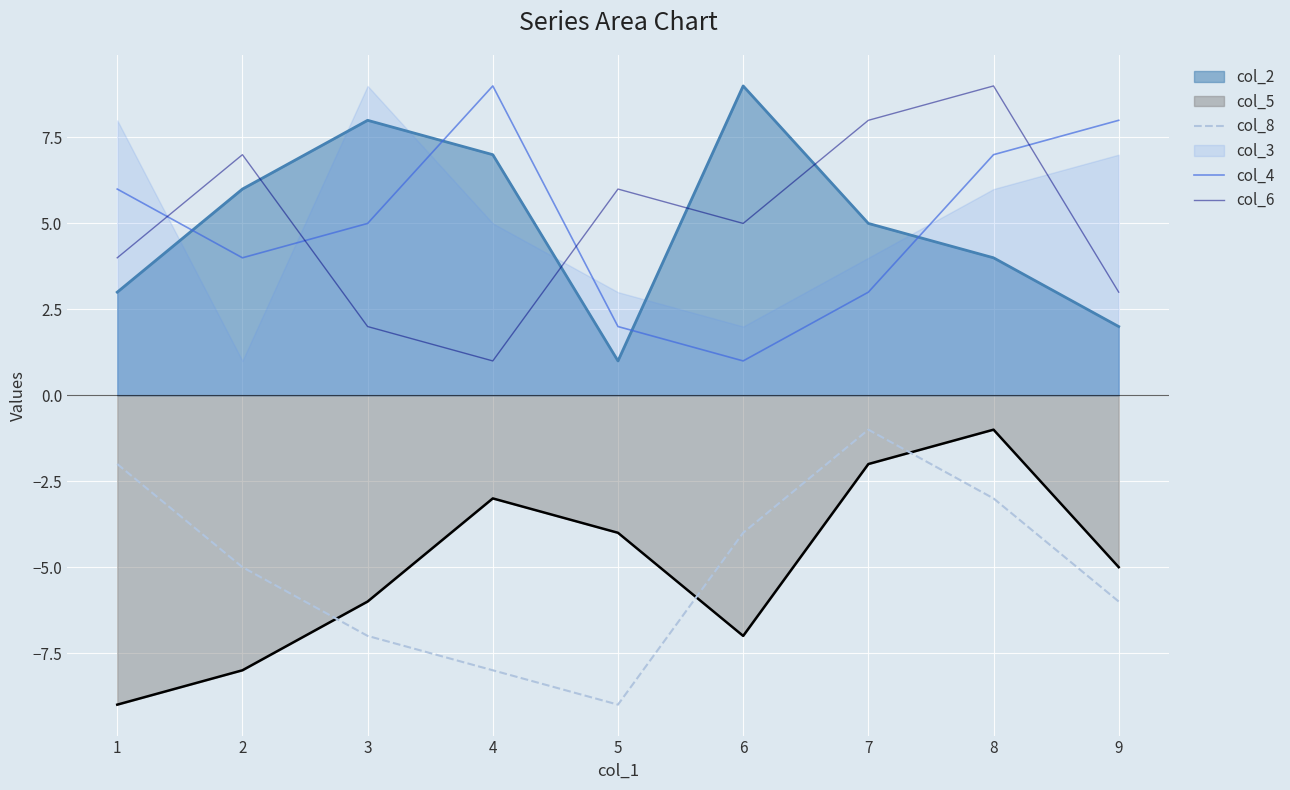

Count the col_6 values in the range 3 to 7.

5